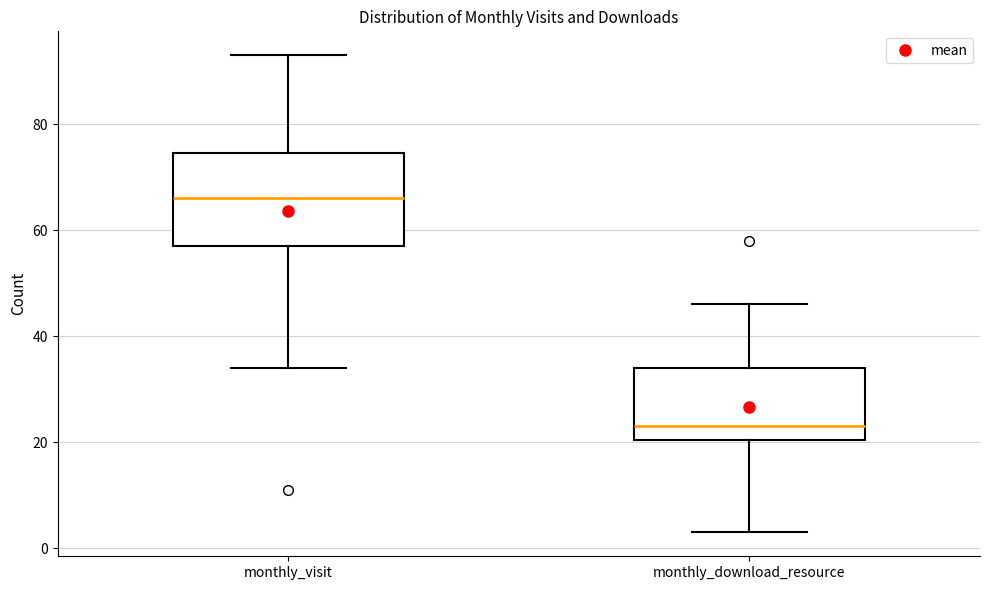

Reading left to right, read every box against the y-axis: the position of its median line, the range the box covers, and the ends of its whiskers. The values are not printed on the chart, so give them approximately, as read against the axis.

monthly_visit: median 66, box 58 to 74, whiskers 34 to 94
monthly_download_resource: median 24, box 20 to 34, whiskers 4 to 46